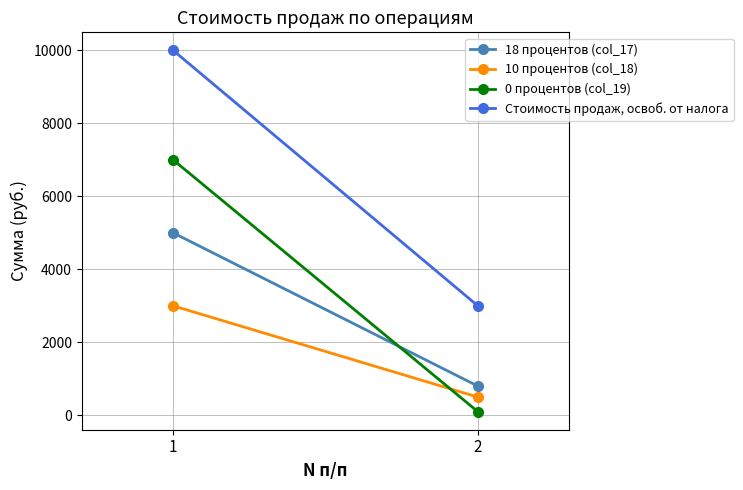

At which category does the chart reach its minimum across all series?

2